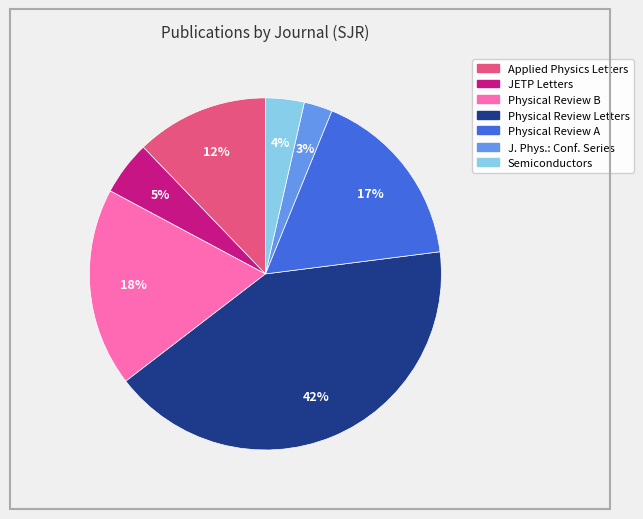

What is the largest slice in the pie chart?

Physical Review Letters